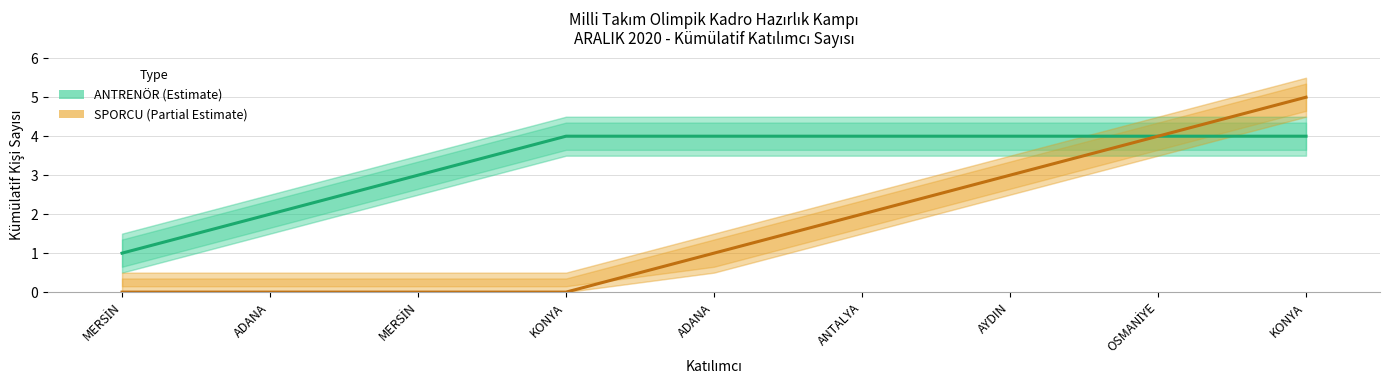

What is the sum of the SPORCU (Partial Estimate) values at ADANA and OSMANİYE?

5